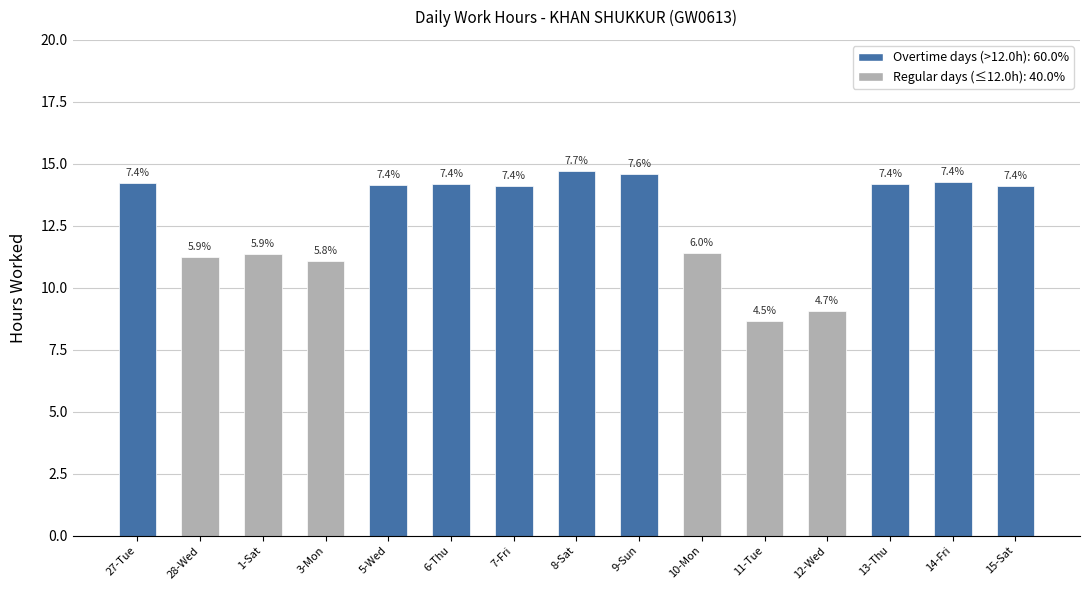

Are the bars horizontal?

No